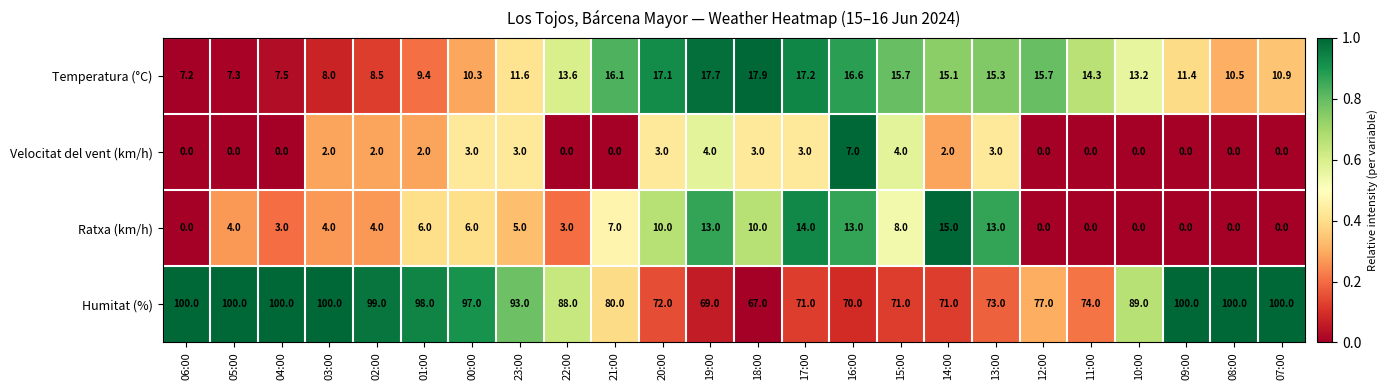

What is the average value of the Humitat (%) series?

85.8